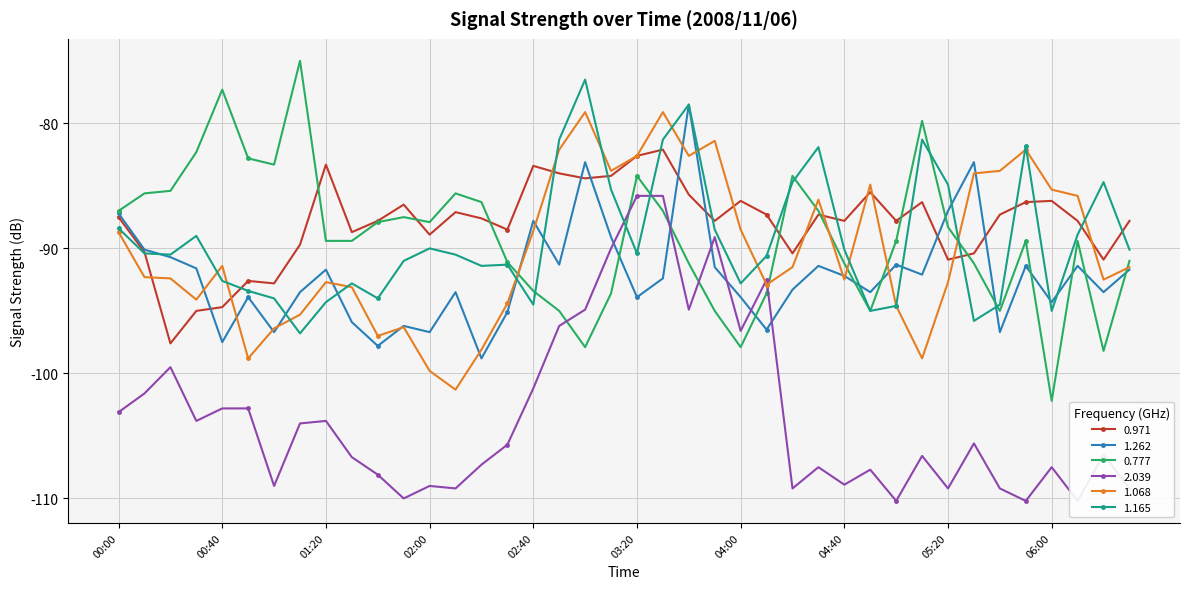

What position from the right is 02:10?

27